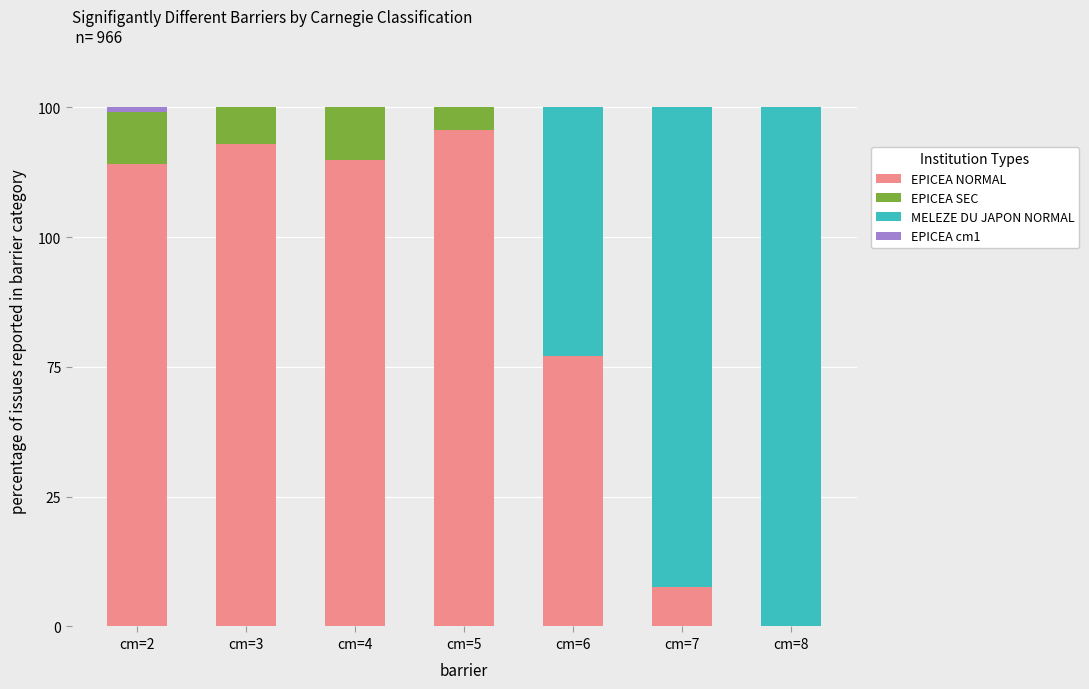

At which category is the sum across all series the highest?

cm=2